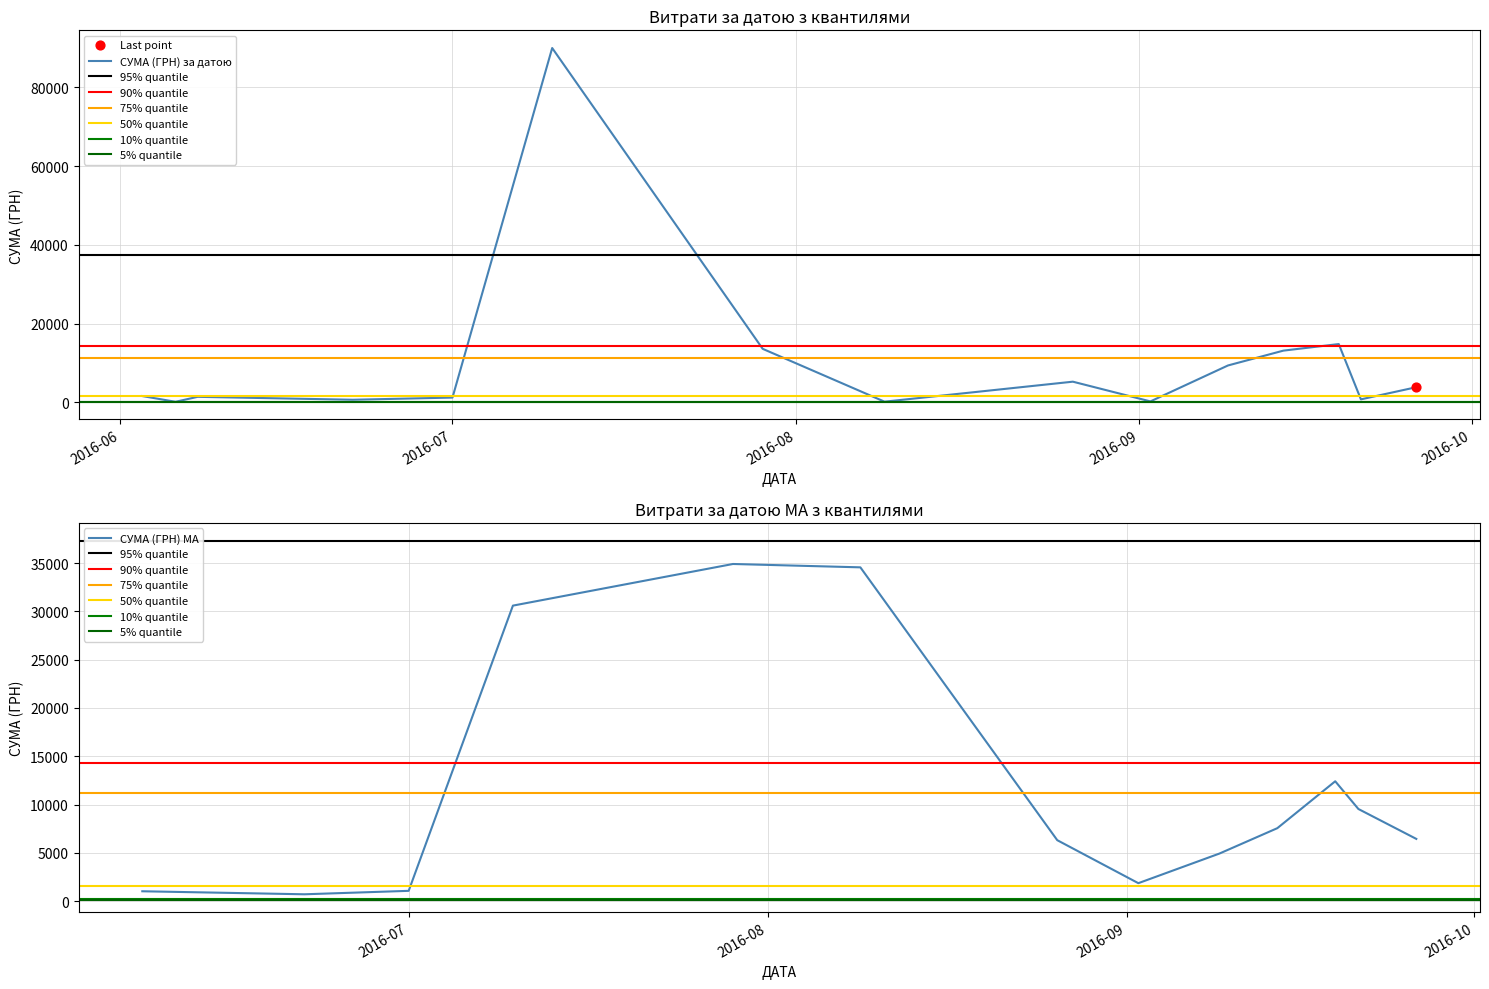

What is the change in value from 27 to 38?

-57.6